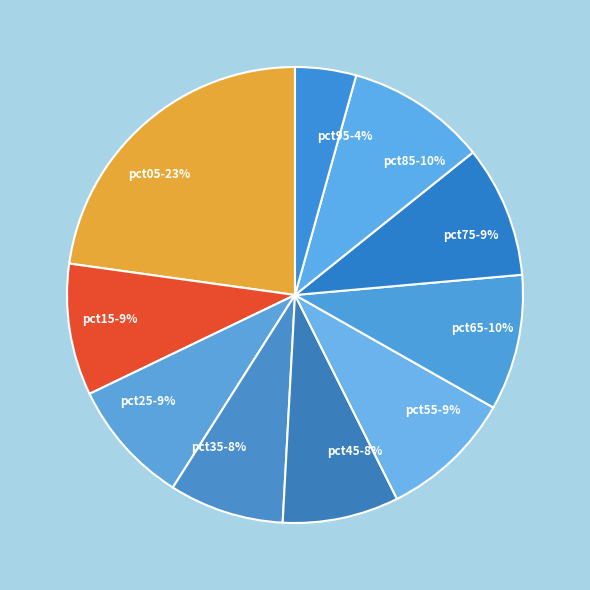

Do pct05 and pct65 together represent more than half of the pie?

No